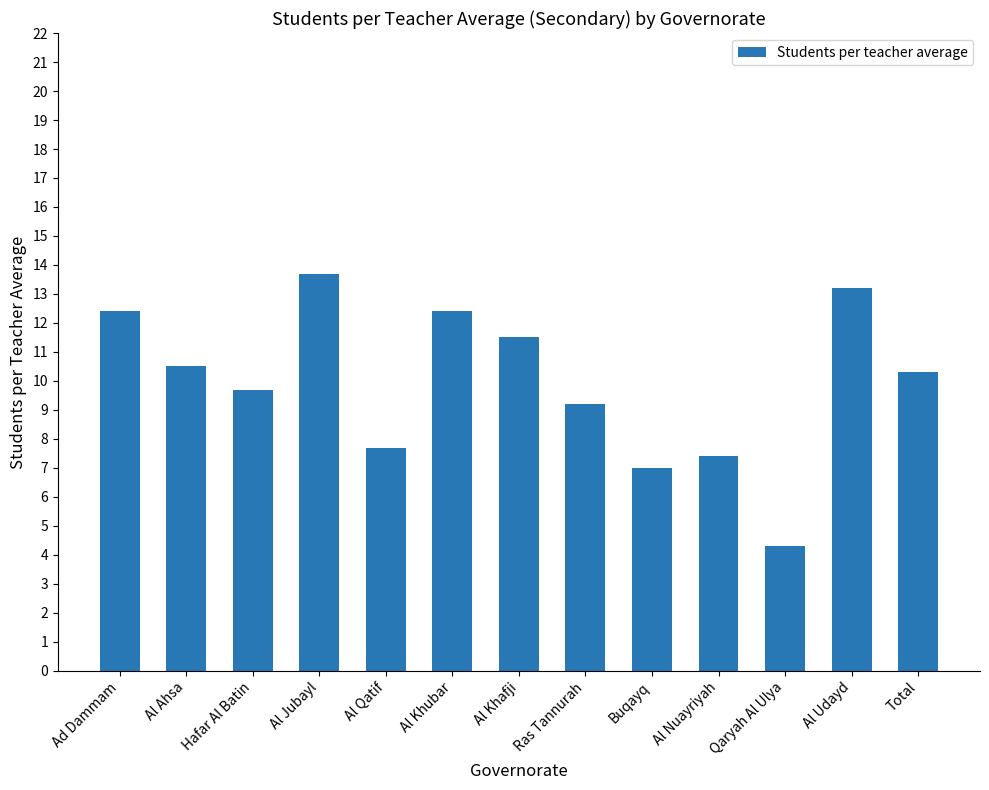

What is the greatest value displayed?

13.7